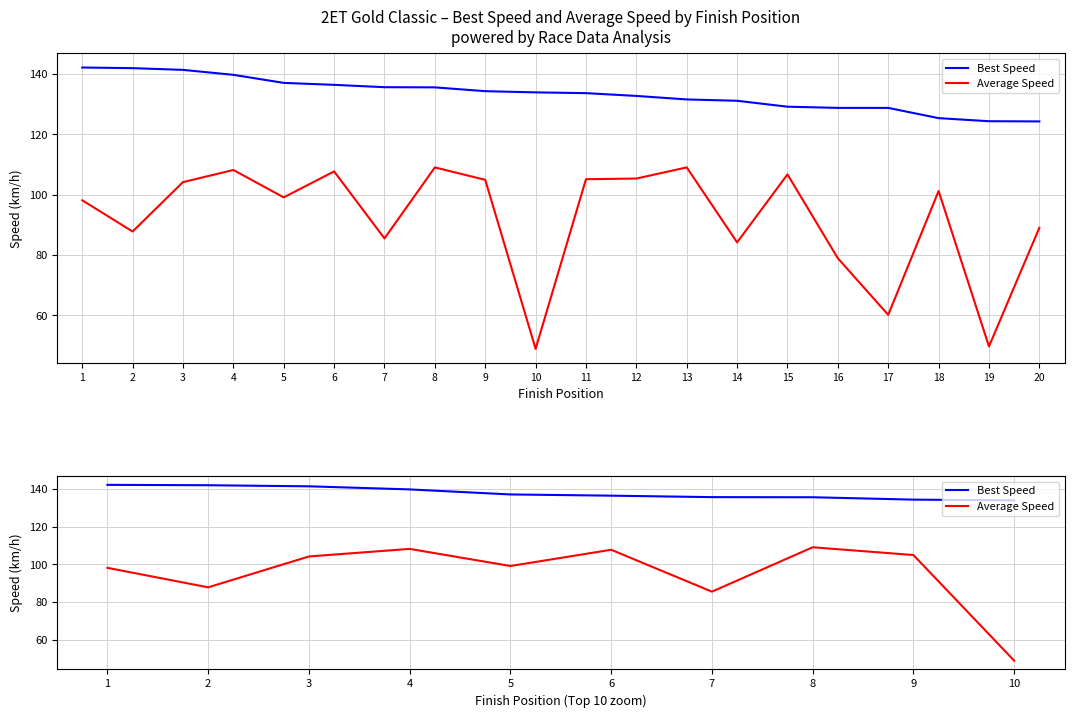

True or false: Best Speed has a value of 135.7 at 7.

True